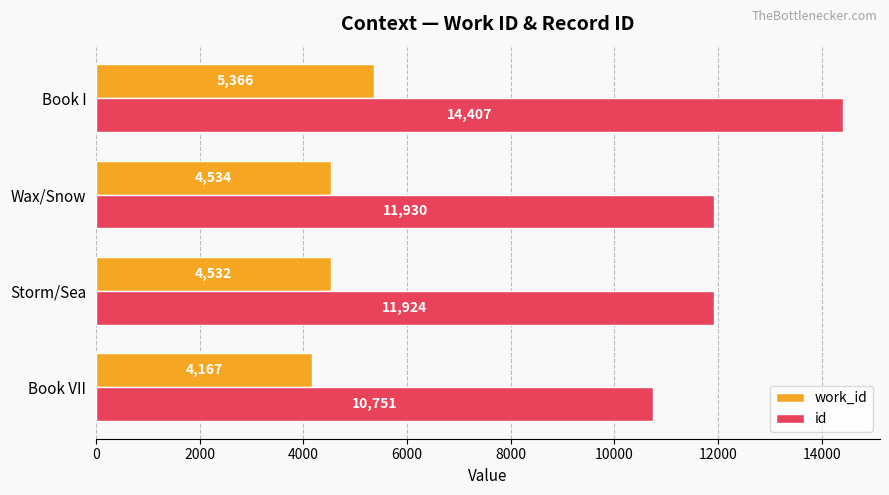

At which category is the sum across all series the highest?

Book I